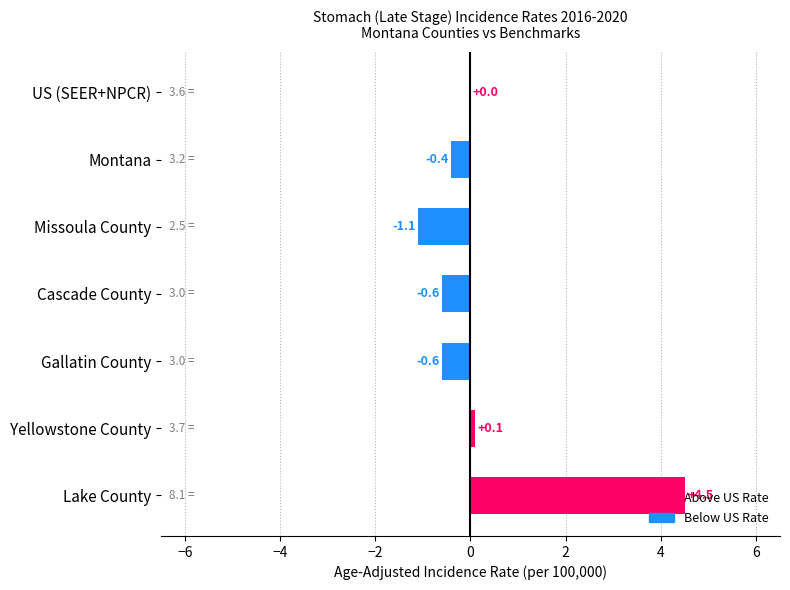

What value does the data have at Cascade County?

-0.6